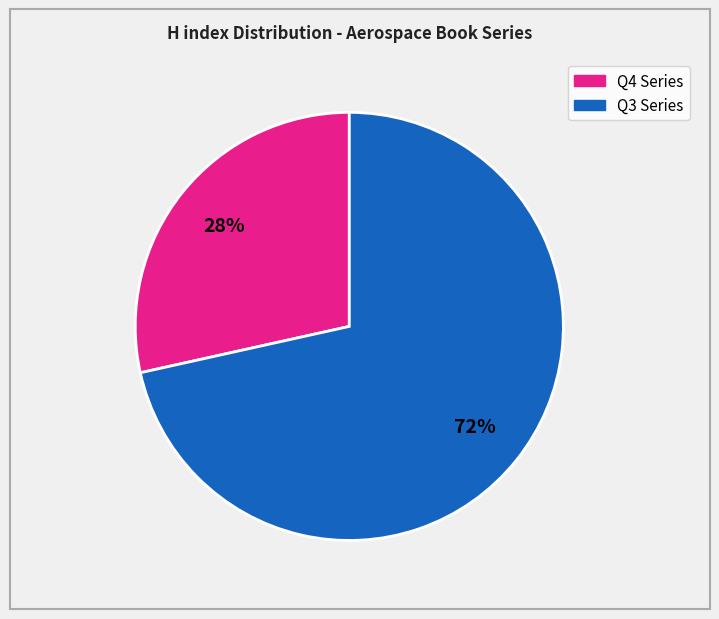

To the nearest percent, what is the average slice percentage?

50%